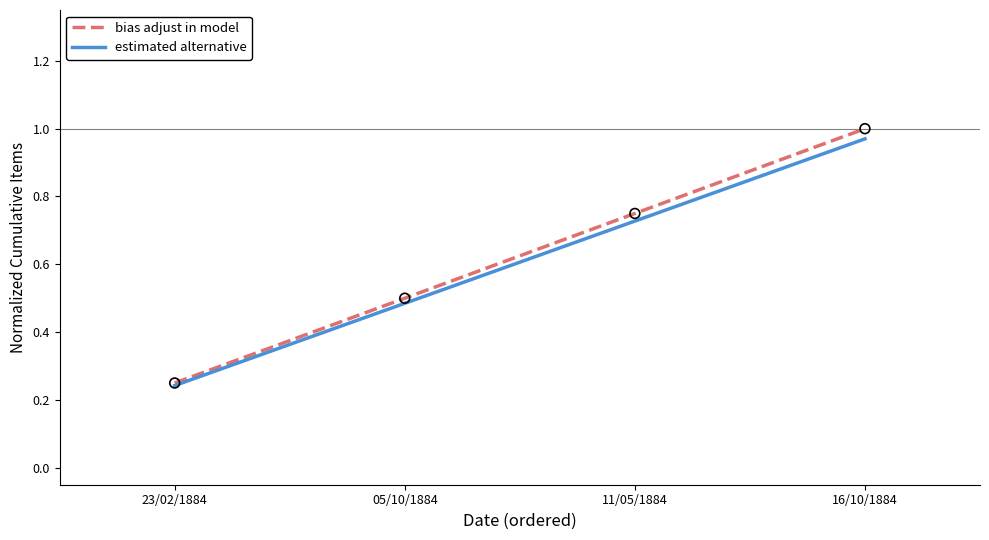

What is the total value across all series at 11/05/1884?

1.5